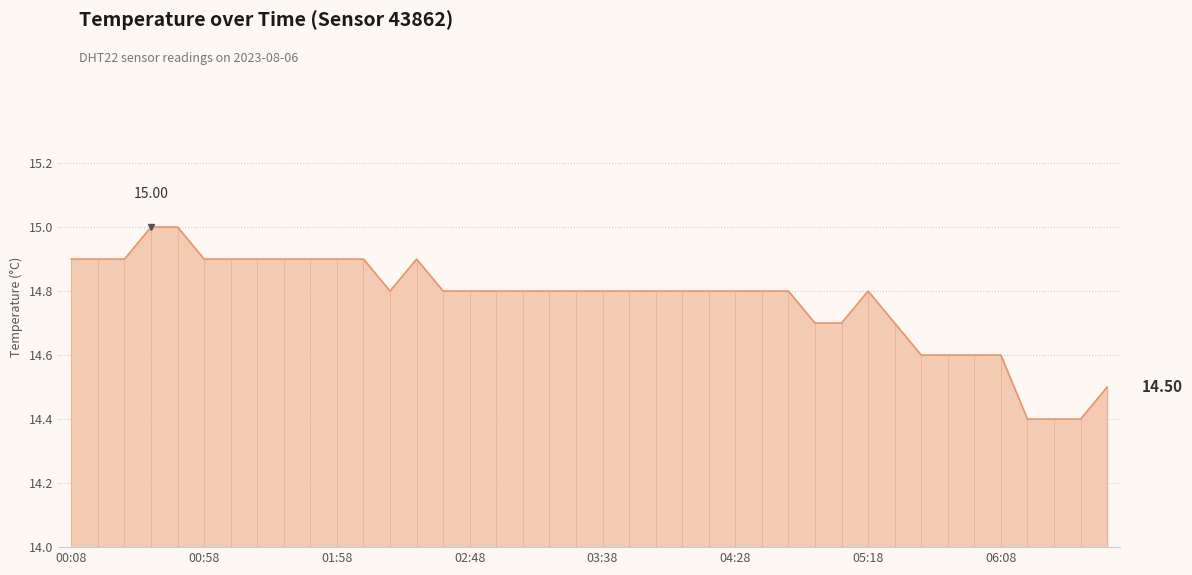

What is the difference between the maximum and minimum values?

0.6